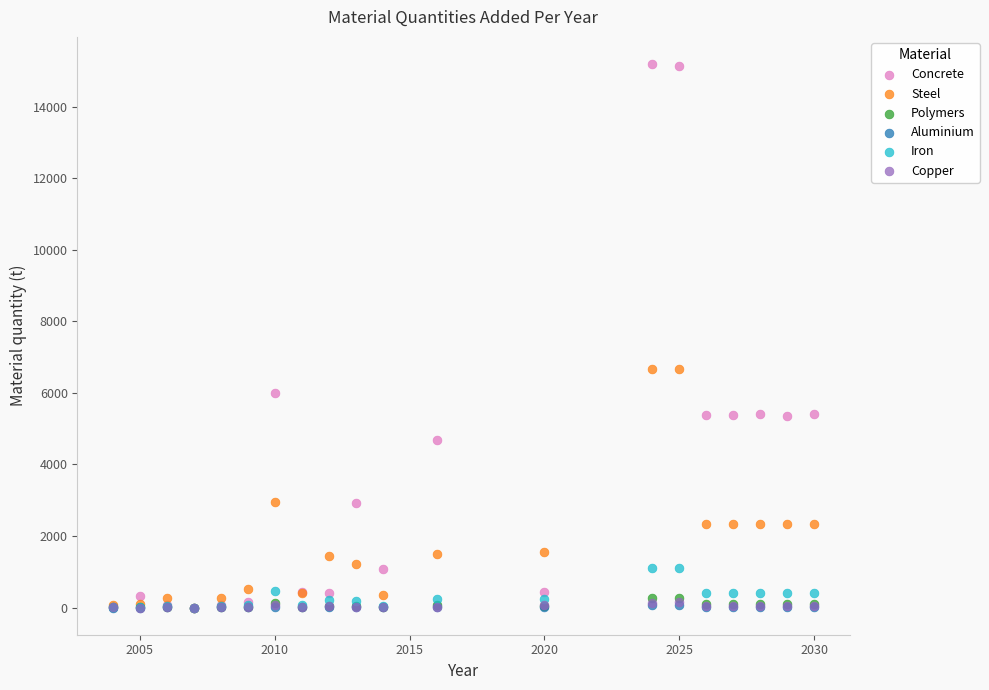

What are all the series names shown in the legend?

Concrete, Steel, Polymers, Aluminium, Iron, Copper